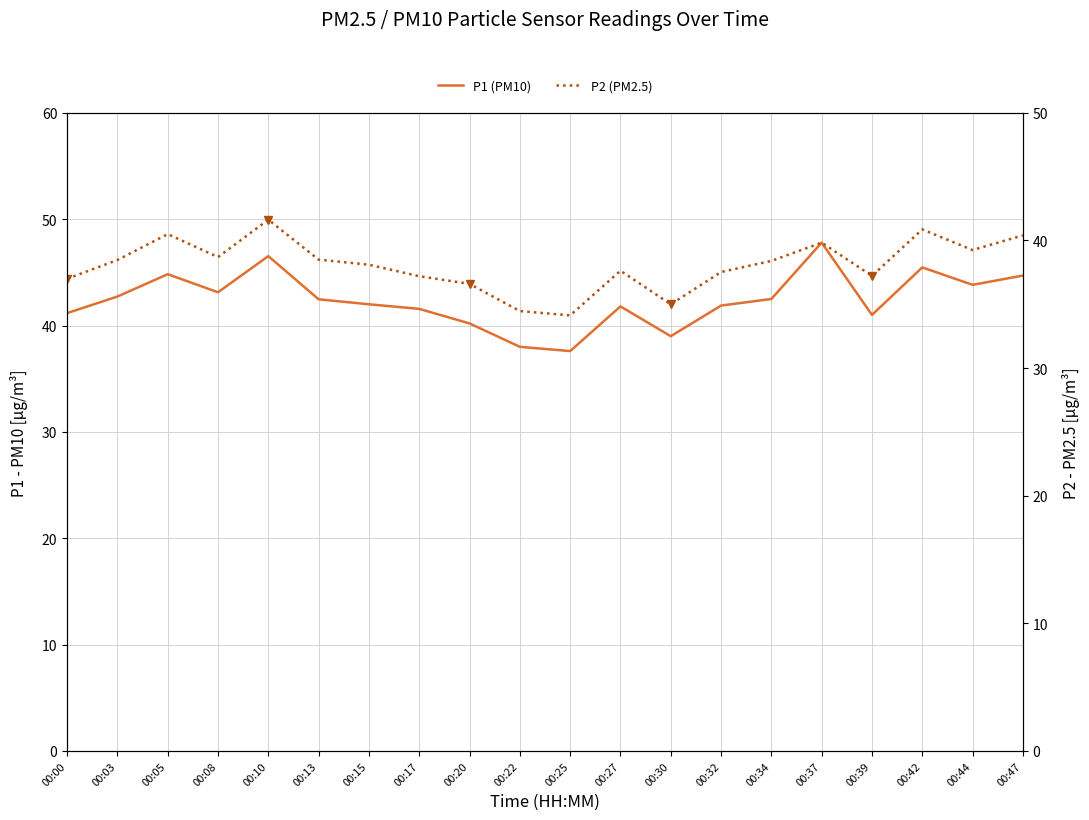

Is it true that P2 equals 56.5 at 00:08?

False